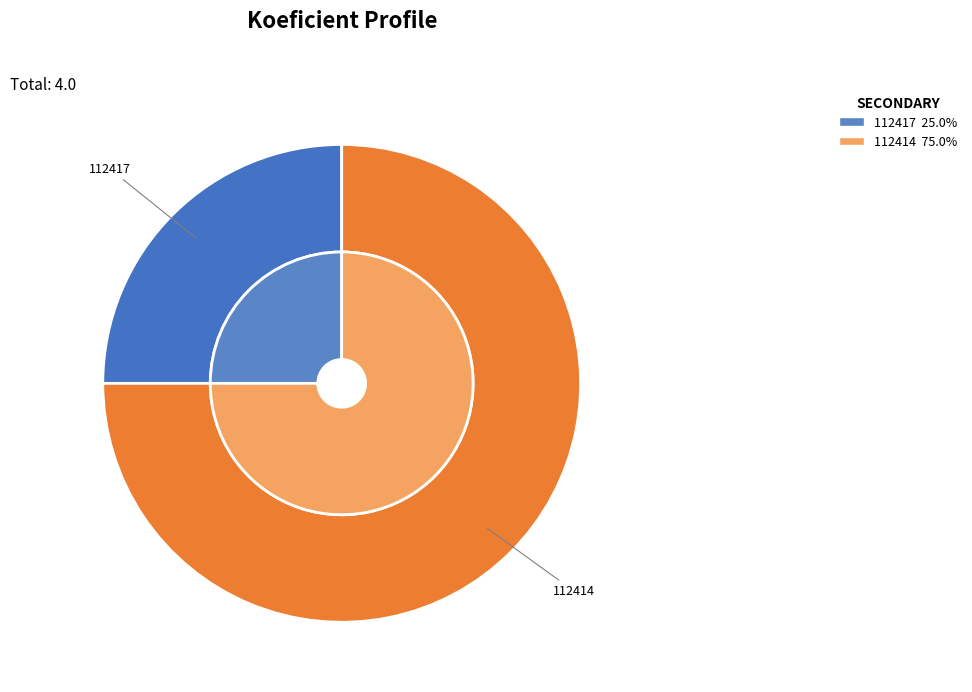

To the nearest percent, what portion does 112414 represent?

75%